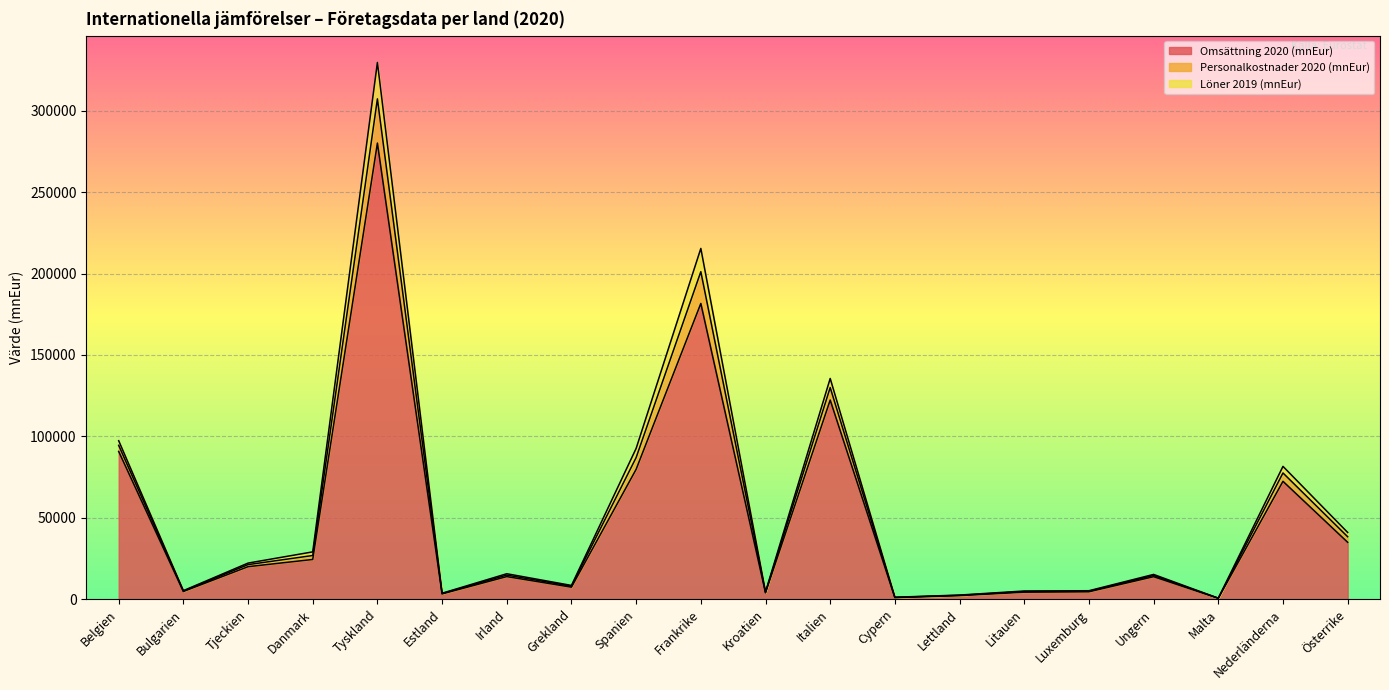

At which category is the sum across all series the highest?

Tyskland